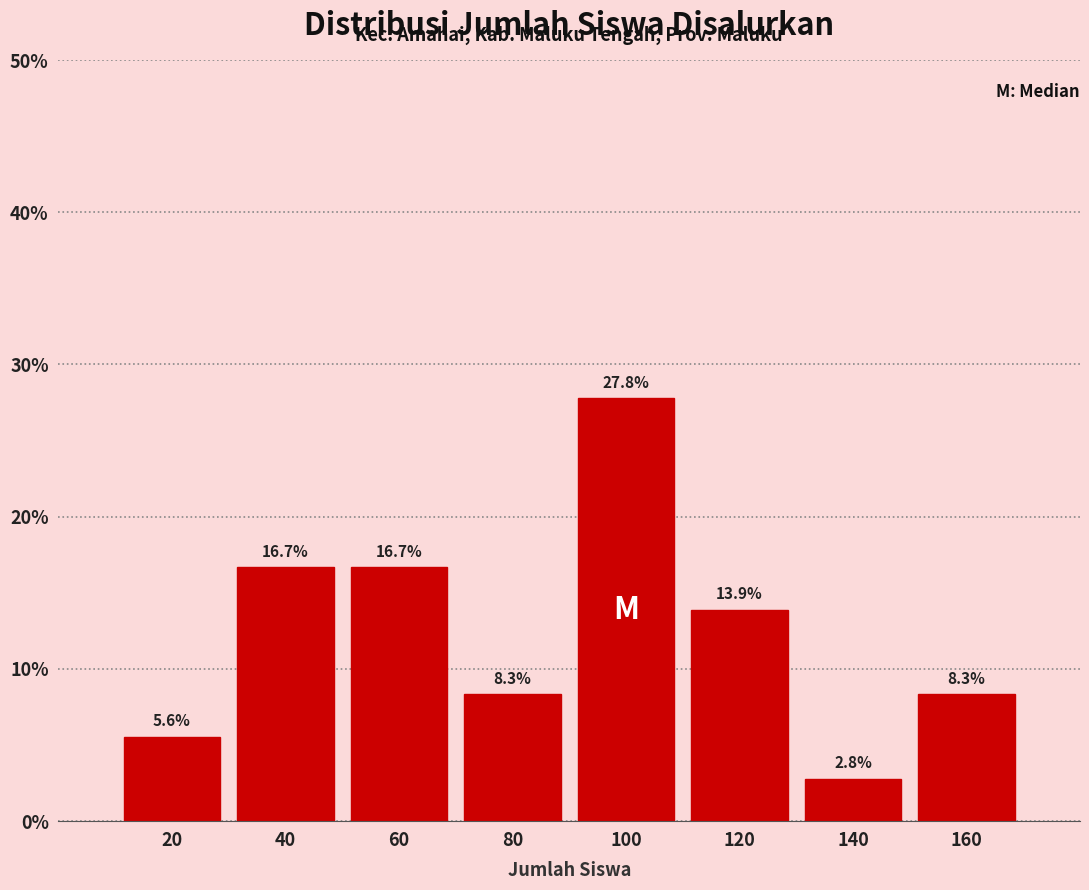

Reading left to right, list every bar in this chart as the range it spans on the x-axis followed by its height.

10 to 30: 5.6
30 to 50: 16.7
50 to 70: 16.7
70 to 90: 8.3
90 to 110: 27.8
110 to 130: 13.9
130 to 150: 2.8
150 to 170: 8.3